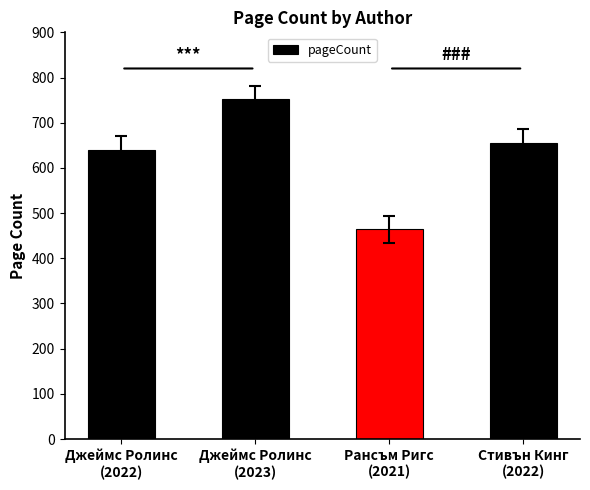

What is the change in value from Рансъм Ригс
(2021) to Стивън Кинг
(2022)?

+192